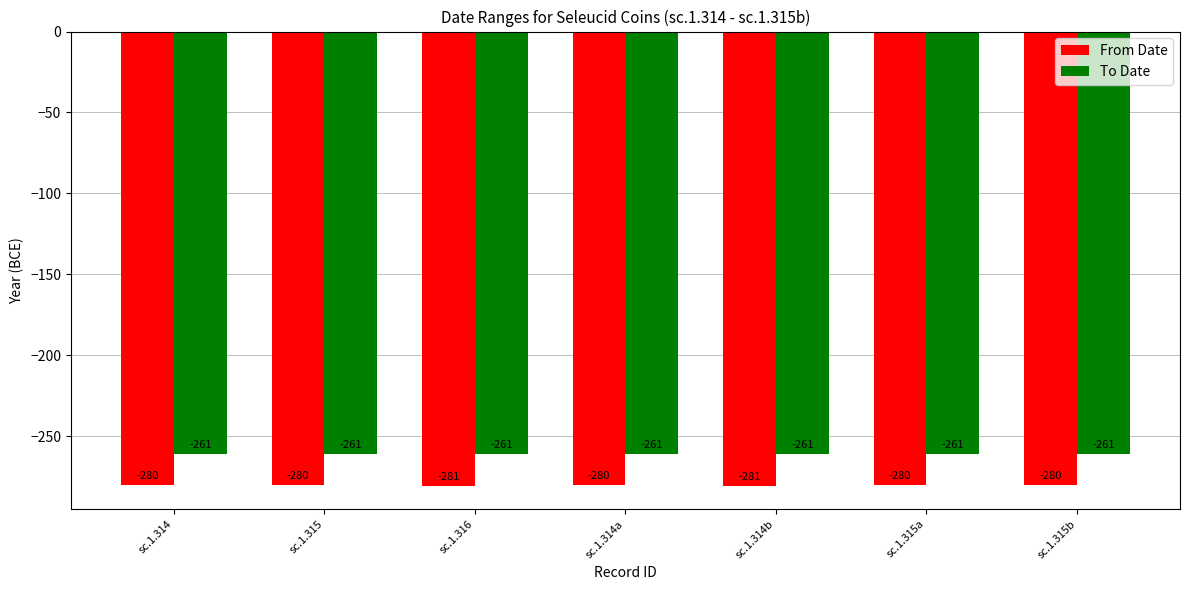

List the series in order of their overall mean, lowest first.

From Date, To Date